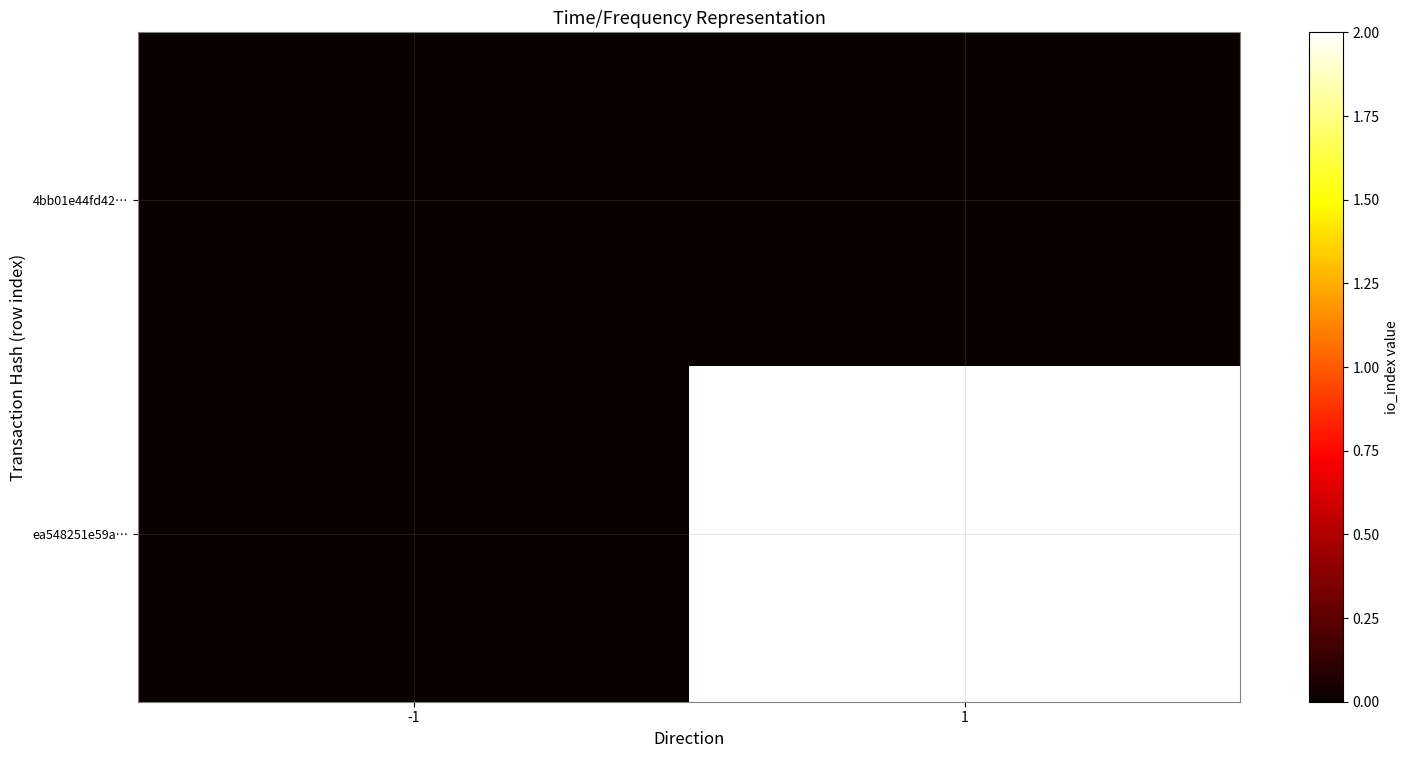

Reading left to right, list all the values displayed in this chart.

4bb01e44fd42…: -1=0	1=0
ea548251e59a…: -1=0	1=2